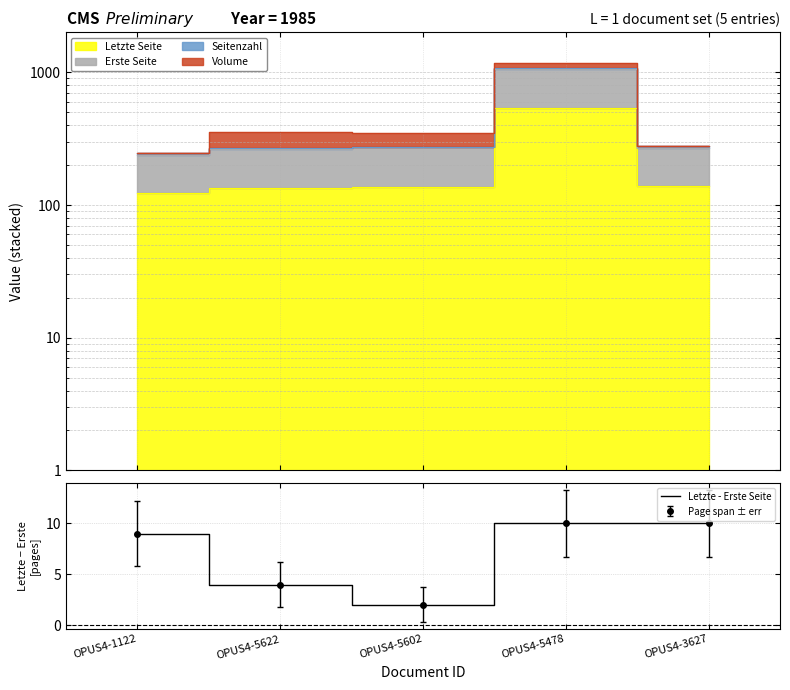

Rank the categories by value from lowest to highest.

OPUS4-5602, OPUS4-5622, OPUS4-1122, OPUS4-5478, OPUS4-3627